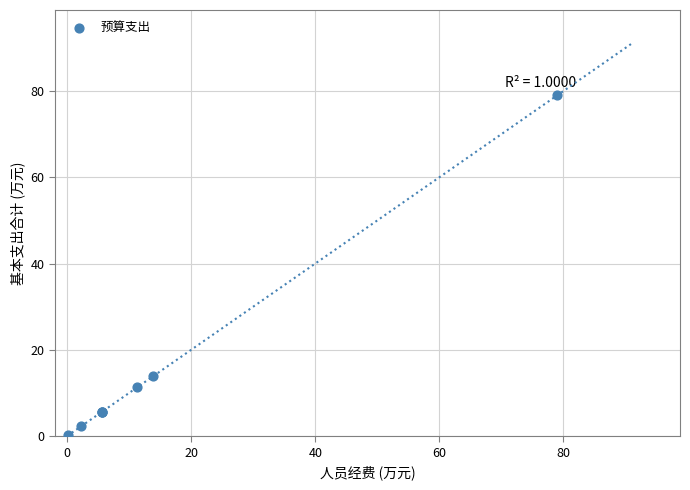

What Y value in the scatter plot is closest to 39?

13.8